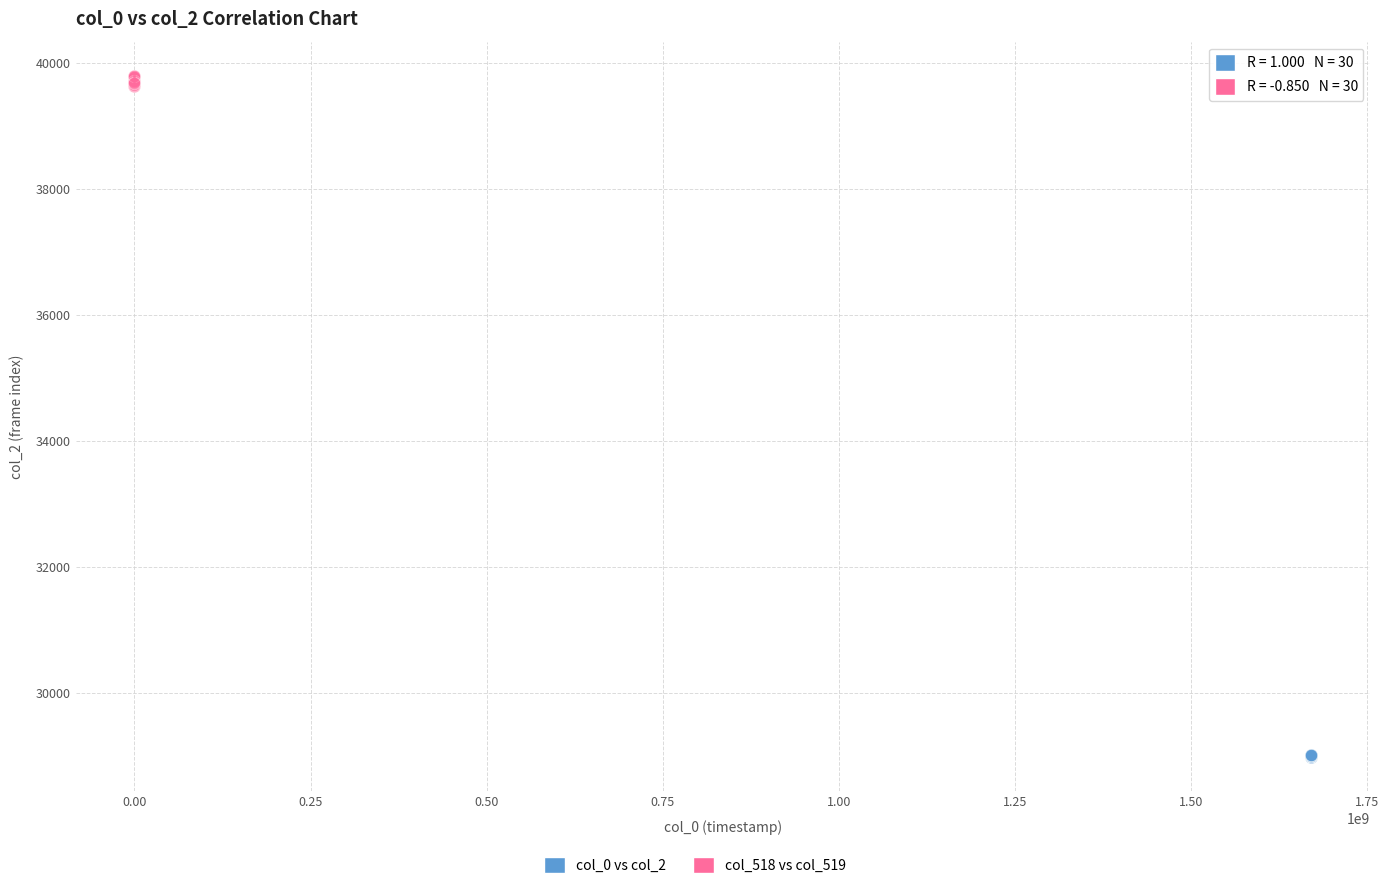

Which series has the largest Y range (max minus min)?

col_518 vs col_519